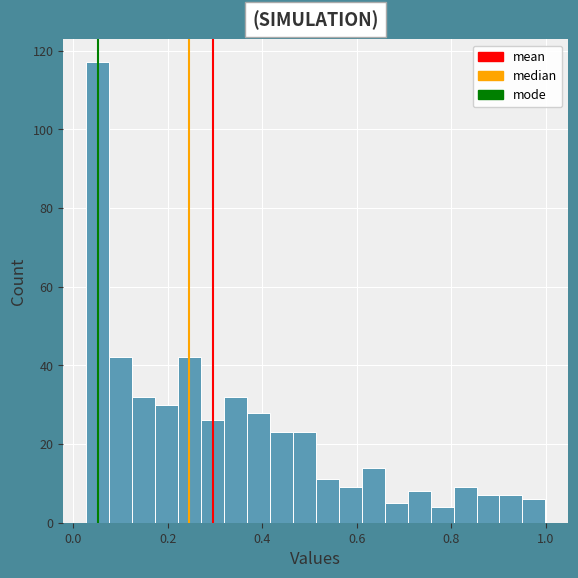

Around what value on the x-axis is the tallest bar? Give the approximate position of its centre, as read against the axis.

0.06